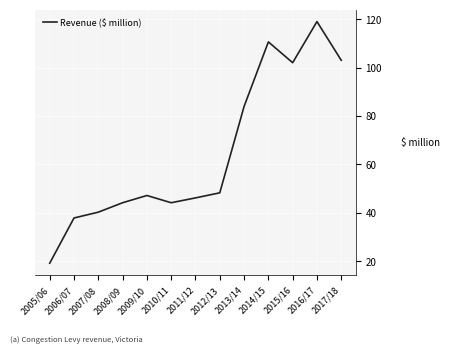

Is it true that the value at 2006/07 is 37.8?

True